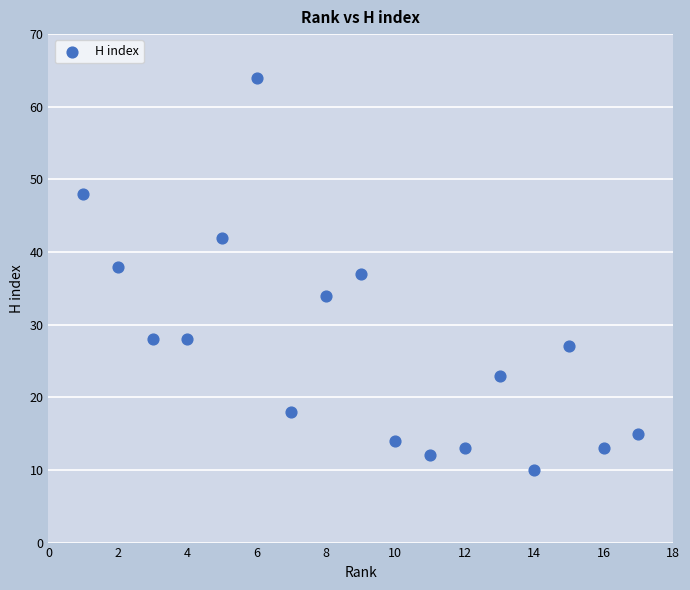

What is the range of X values (max minus min)?

16